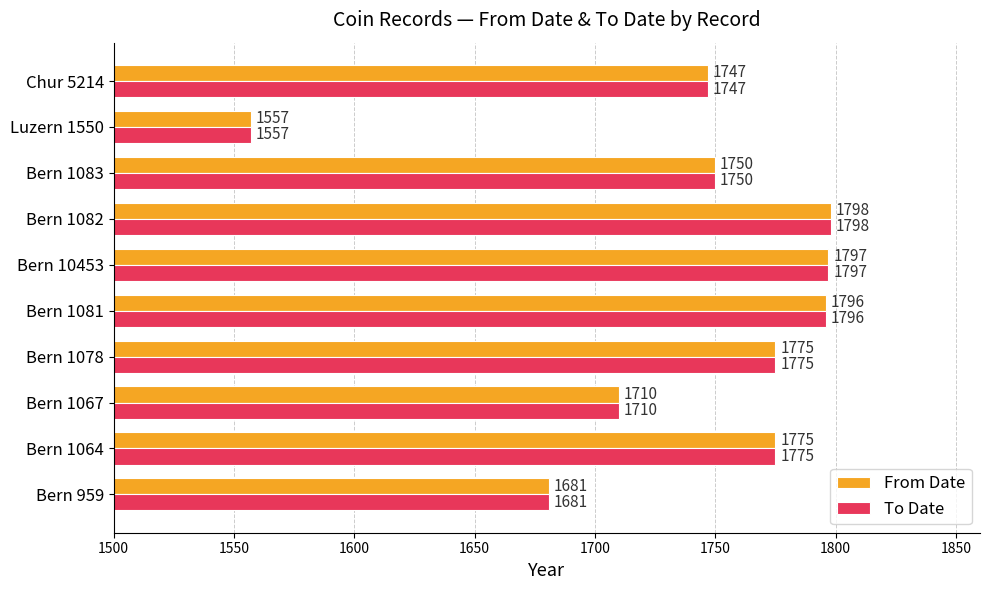

The From Date series shows 1775 at Bern 1064. True or false?

True